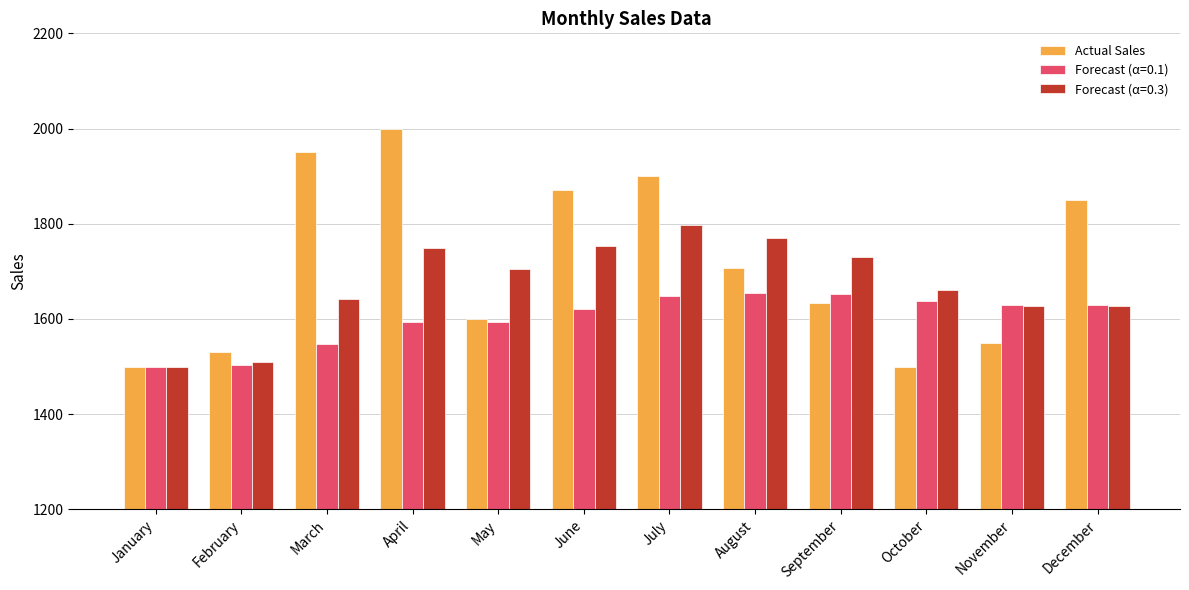

Which series has the largest range (max minus min)?

Actual Sales